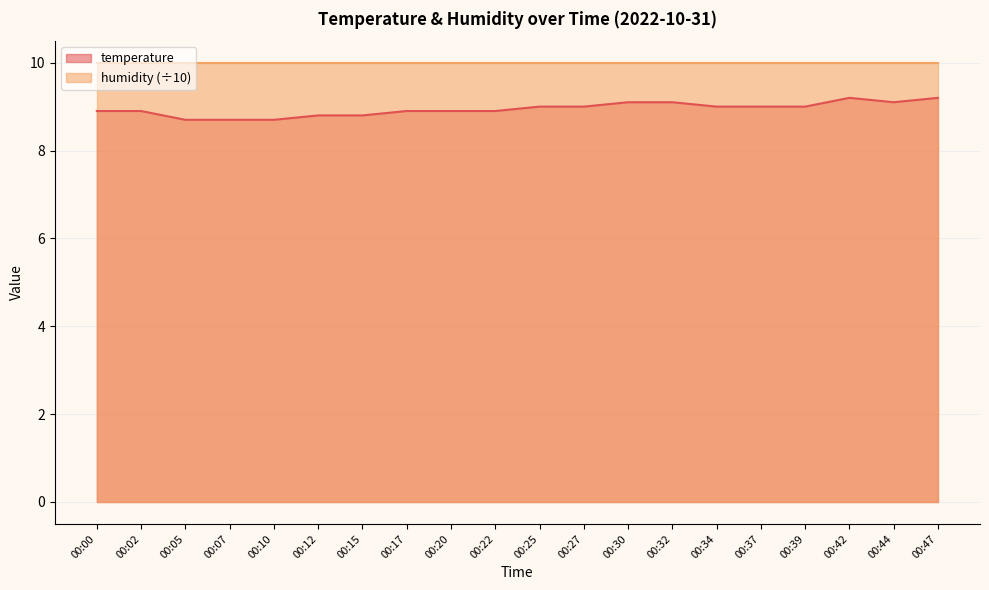

Between 00:00 and 00:30, which is larger?

00:30